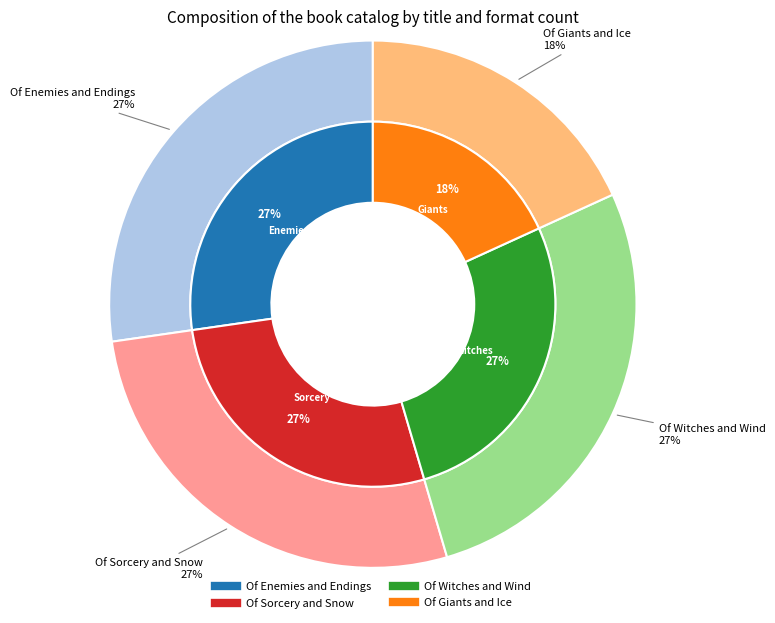

Count the number of slices in the pie.

4